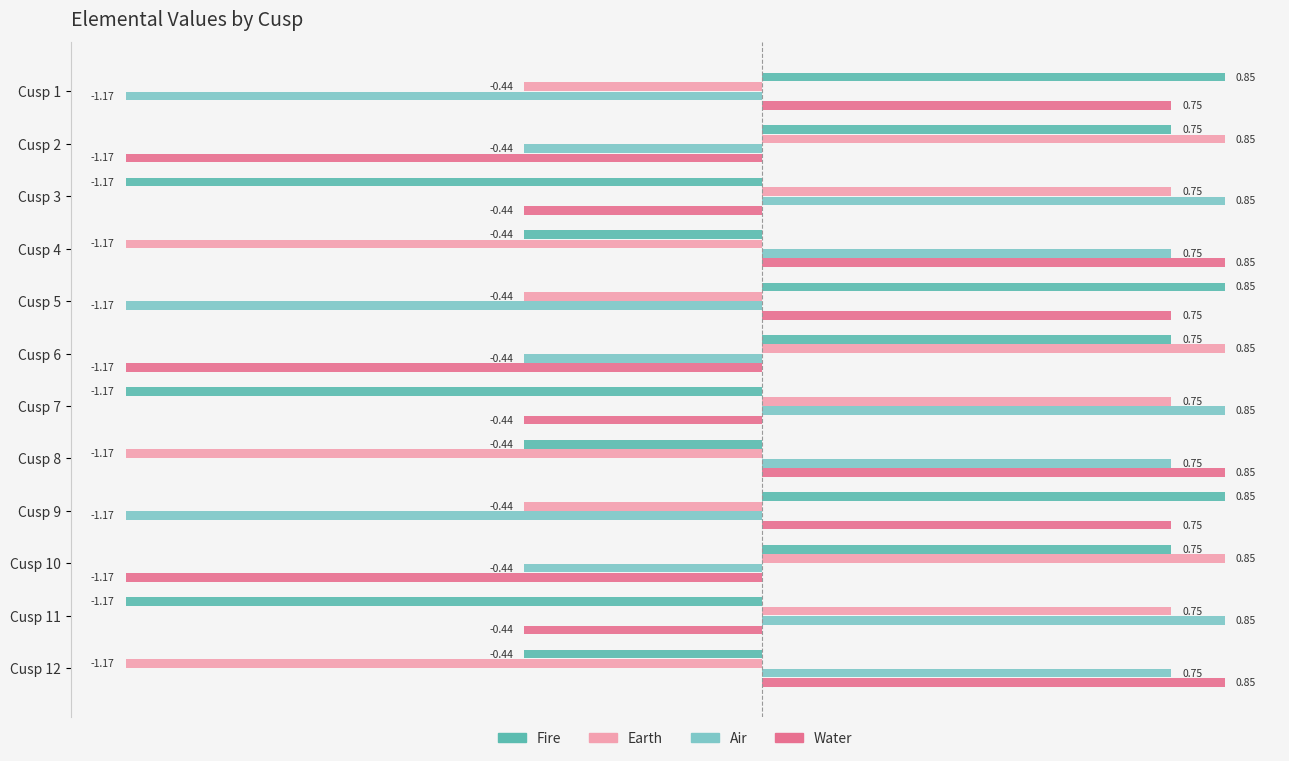

Rank the series at Cusp 10 from lowest to highest value.

Water, Air, Fire, Earth